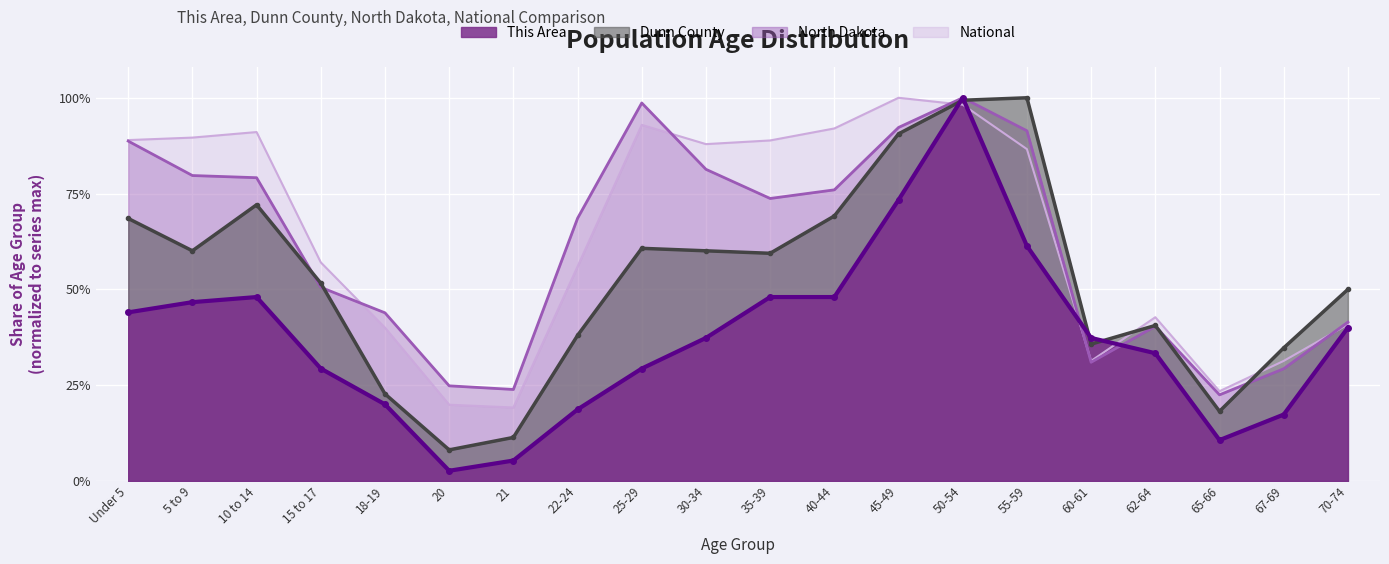

Count the number of data series in this chart.

4